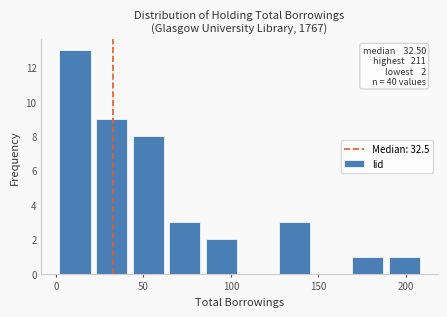

Over which range of the x-axis is the bar tallest?

0 to 25